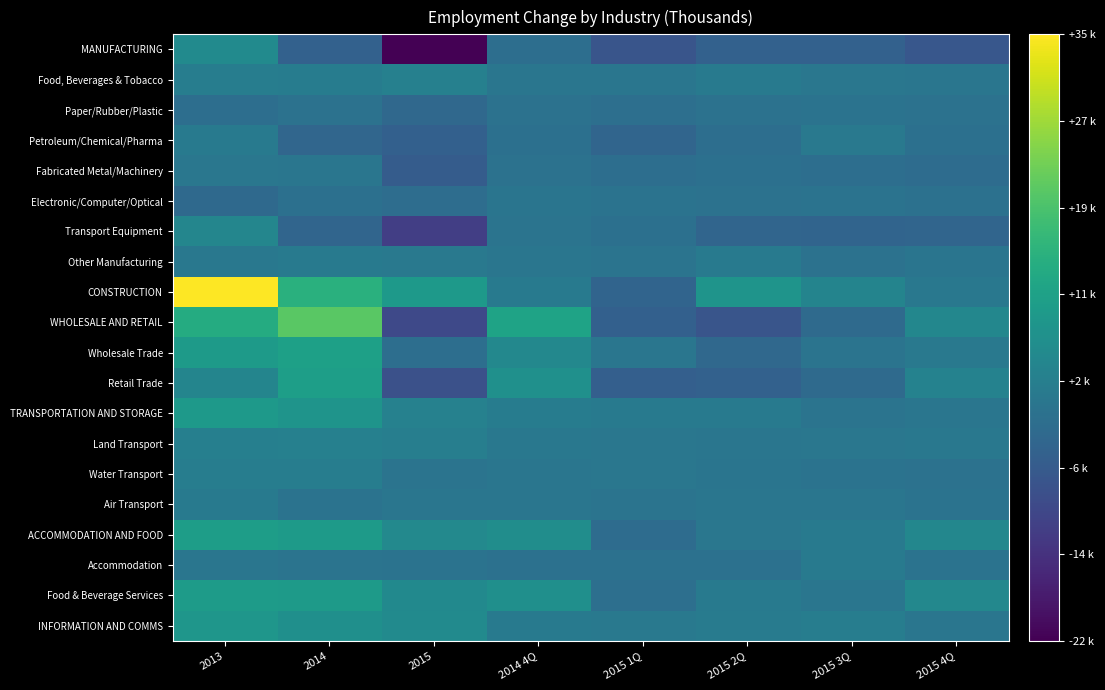

What is the maximum value shown in the chart?

35.2